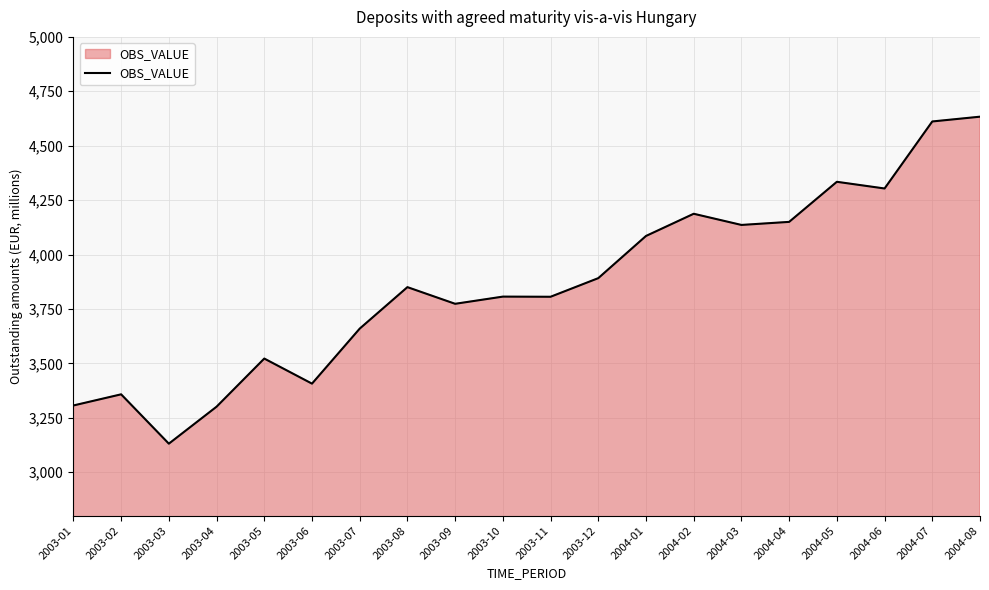

At which category does the chart reach its minimum across all series?

2003-03